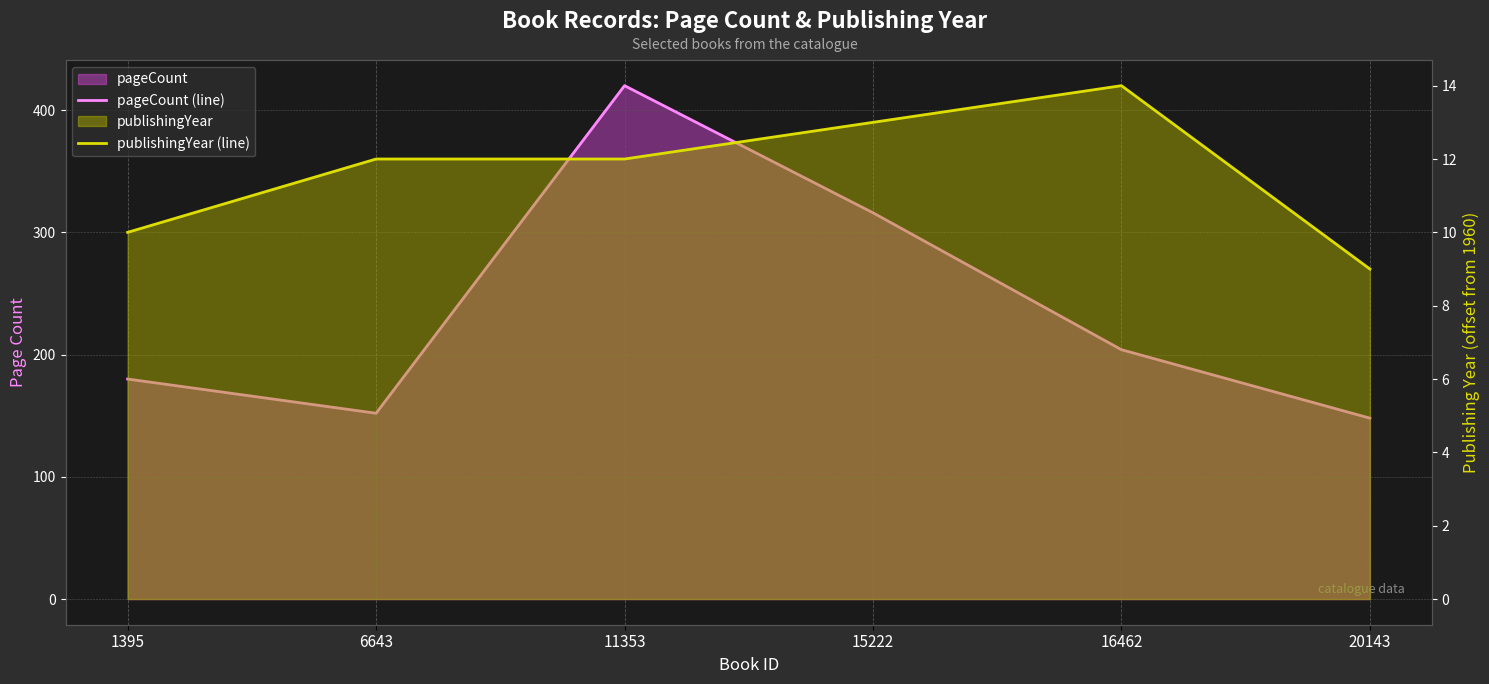

What is the average value of the pageCount (line) series?

237